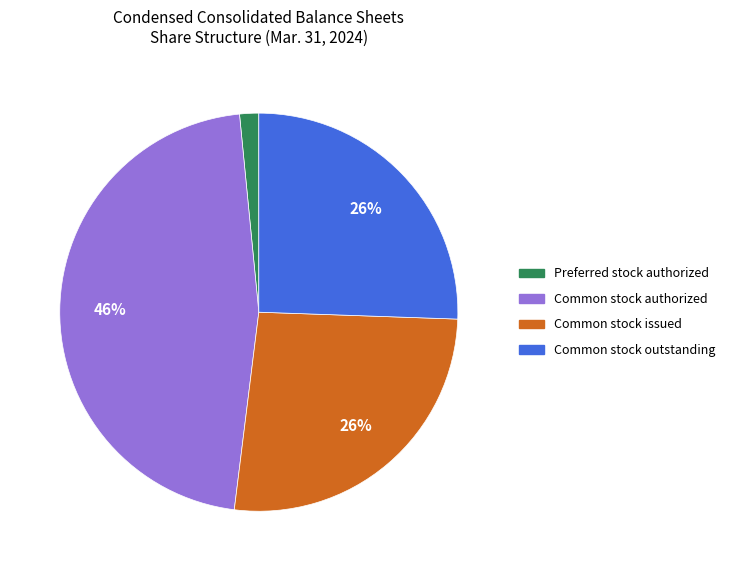

Combined, do Common stock outstanding and Common stock authorized account for over 50%?

Yes